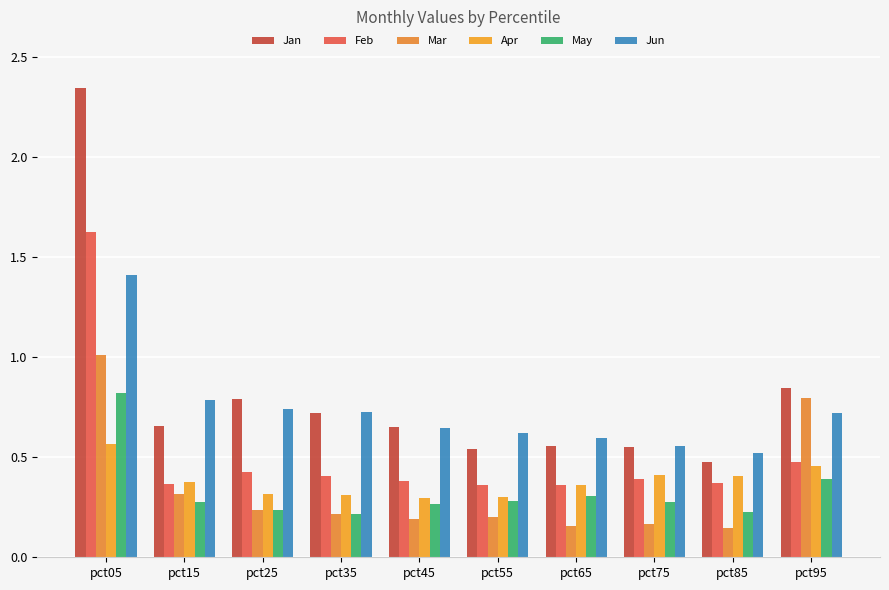

Does the chart contain stacked bars?

No